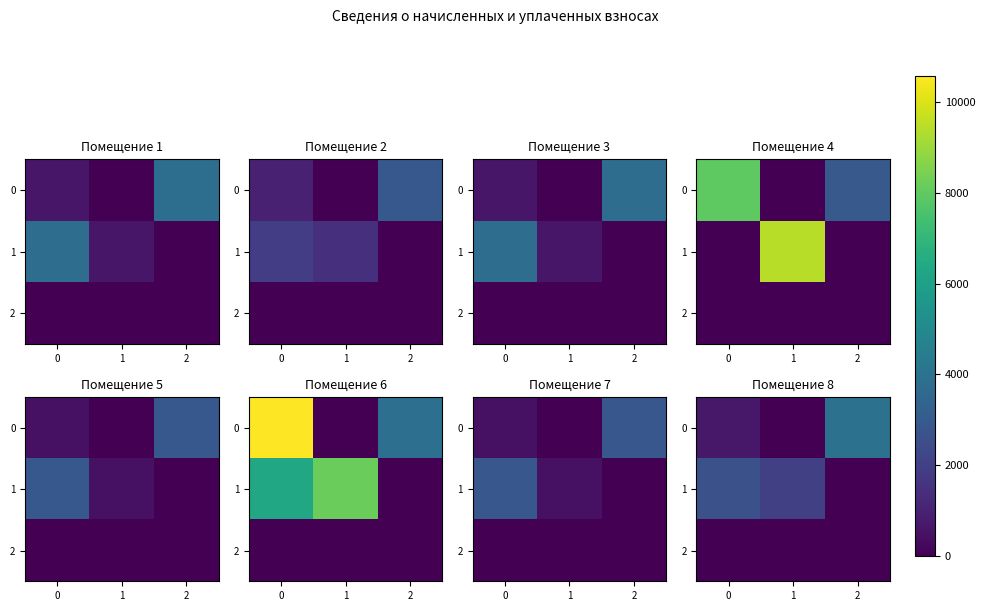

Is the value of row_0 at 0 greater than the value of row_2 at 0?

Yes